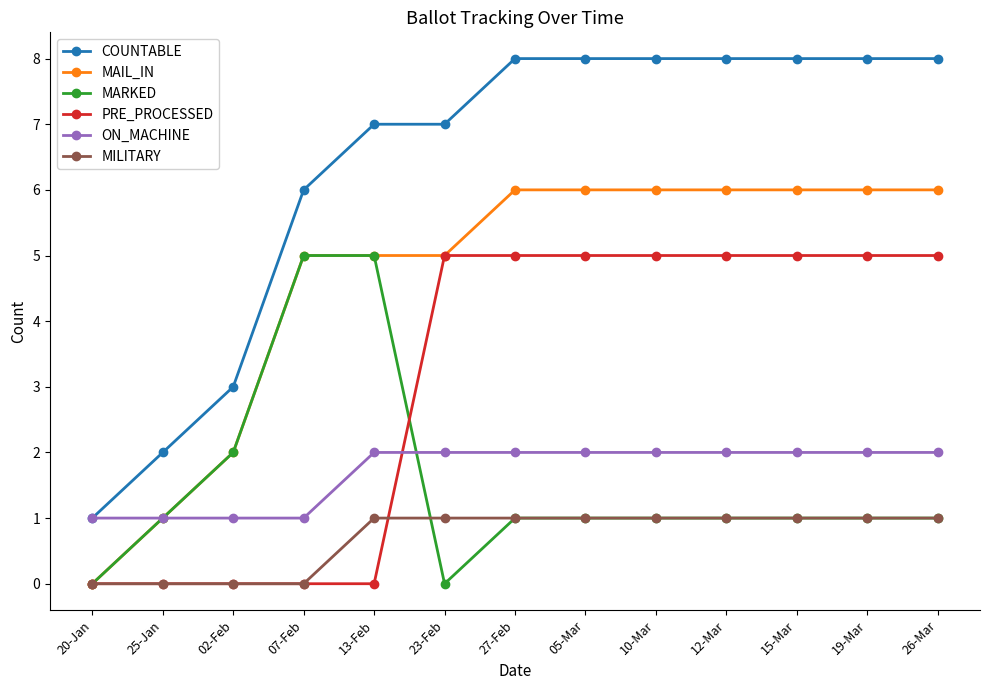

What is the label of the 10th point from the left?

12-Mar